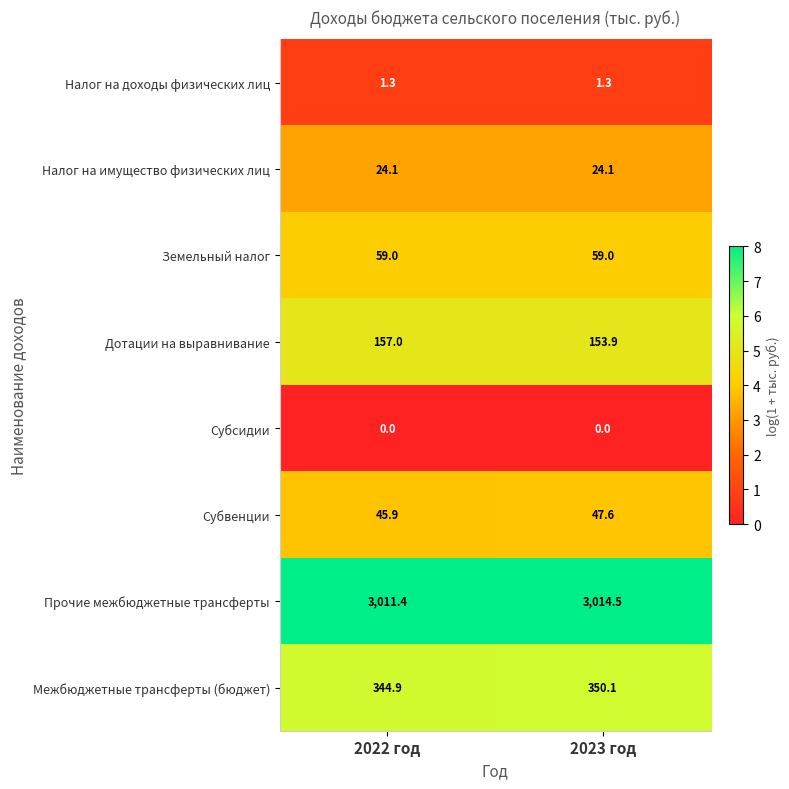

At which label does Межбюджетные трансферты (бюджет) reach its peak?

2023 год